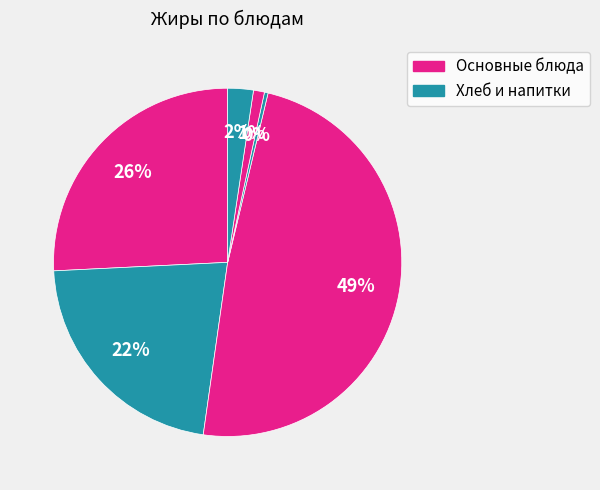

To the nearest percent, what is the difference between the largest and smallest slice percentages?

48%